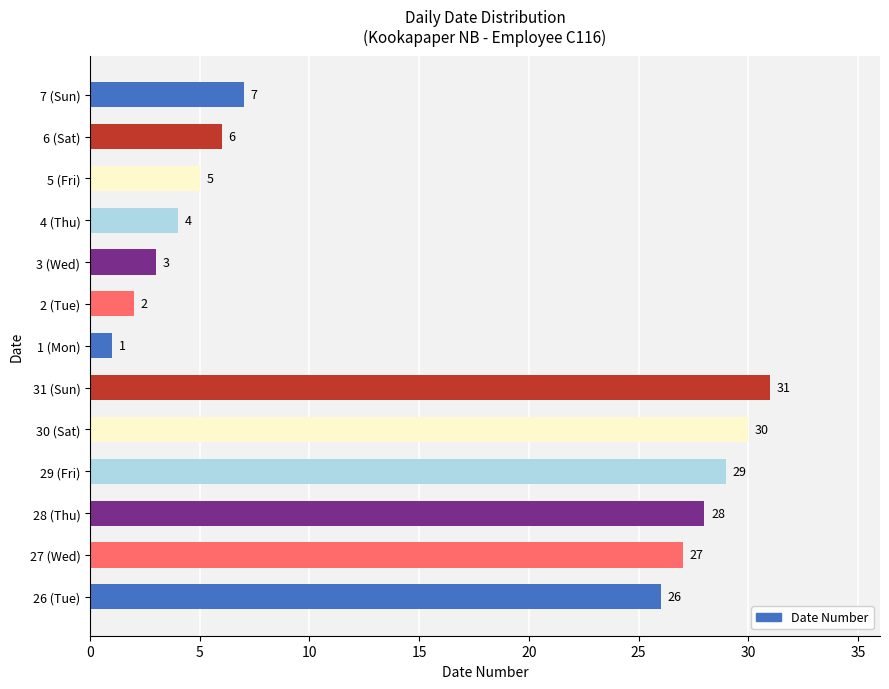

At which category does the chart reach its peak across all series?

31 (Sun)